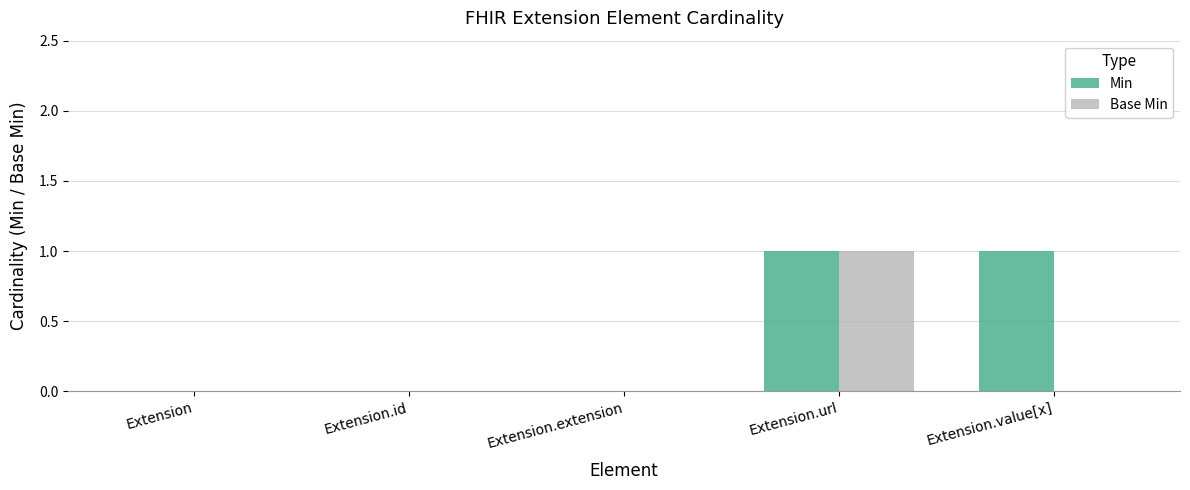

Reading left to right, list all the values displayed in this chart.

Min: 0	0	0	1	1
Base Min: 0	0	0	1	0